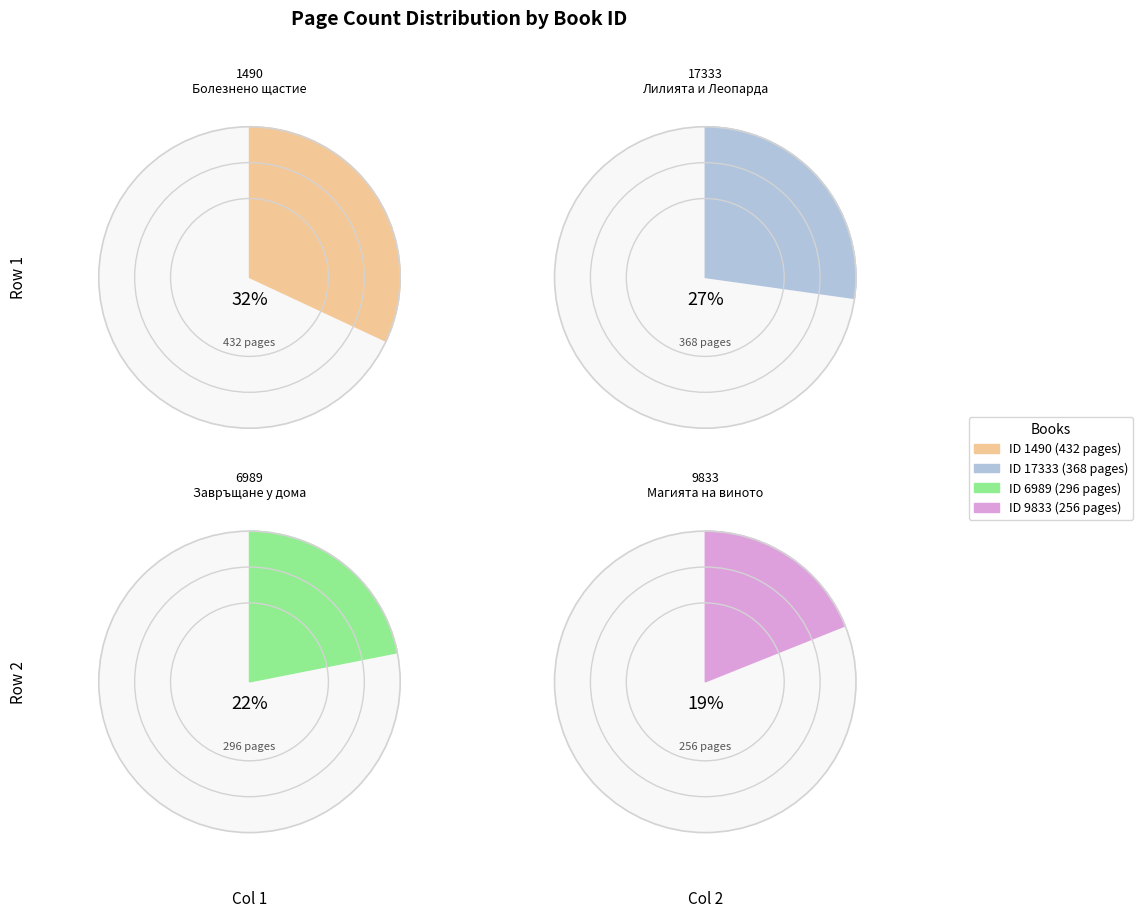

How many segments does this pie chart have?

4